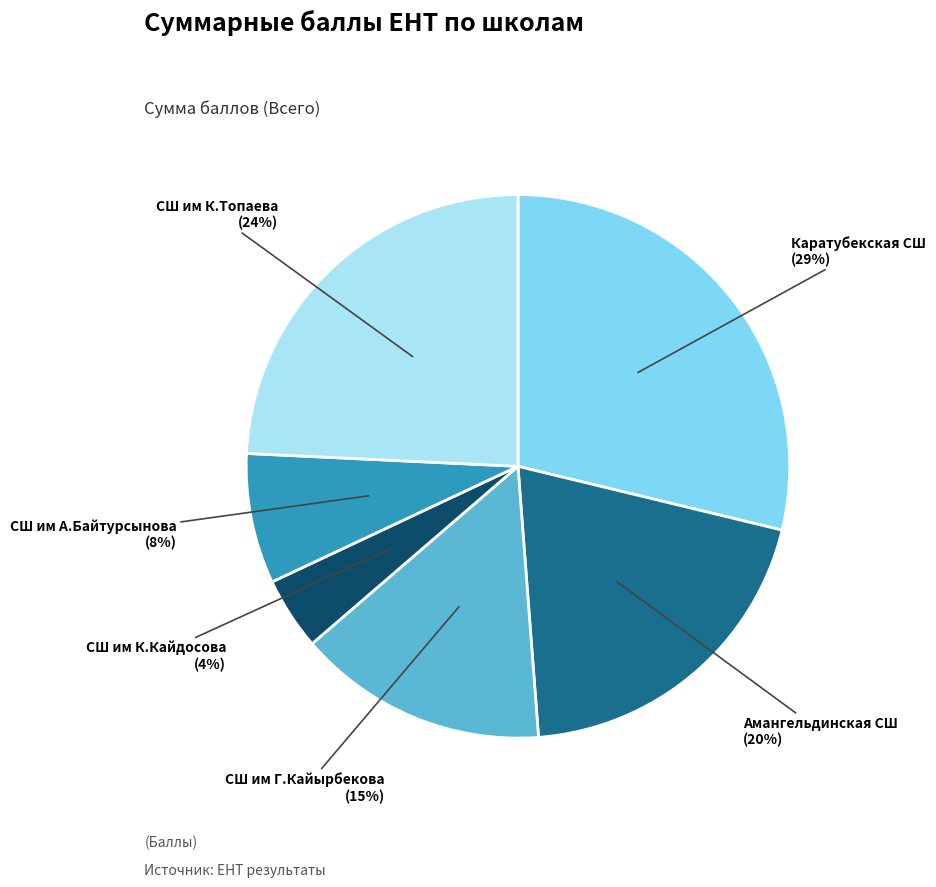

Does Каратубекская СШ (29%) account for over 50% of the chart?

No